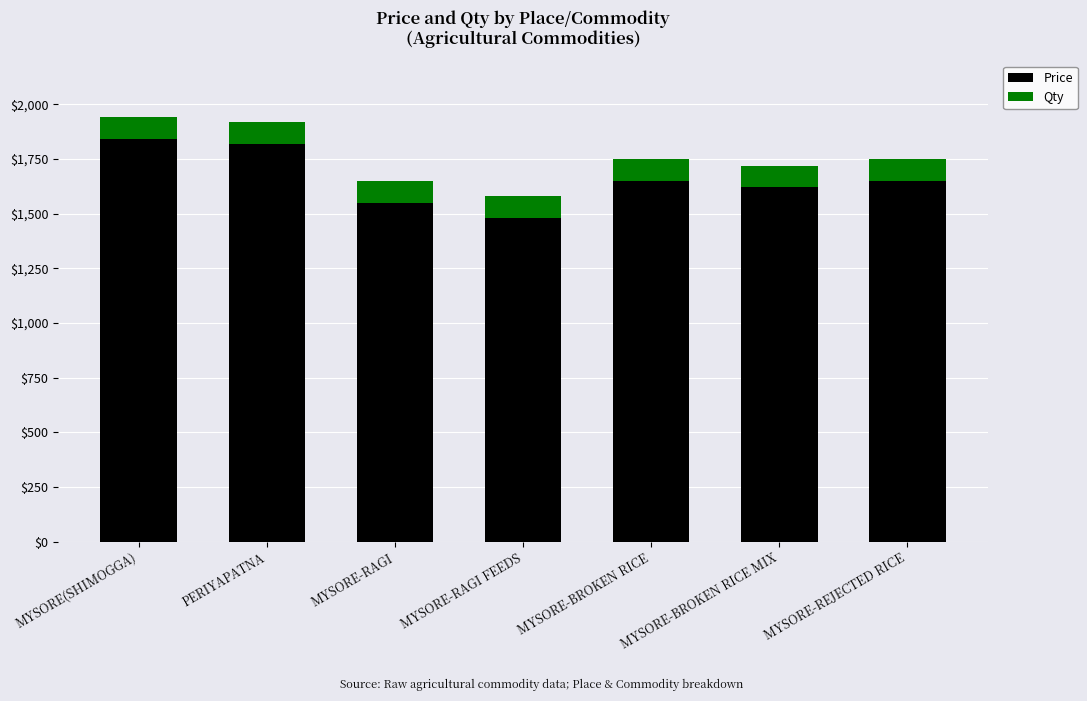

What is the maximum value for Price?

1840